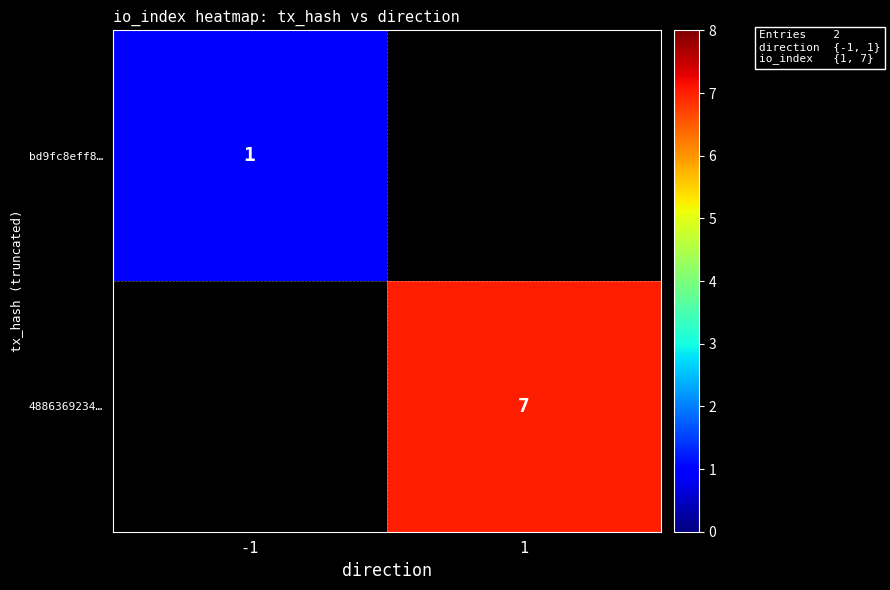

The value of 4886369234… at 1 is 11. True or false?

False